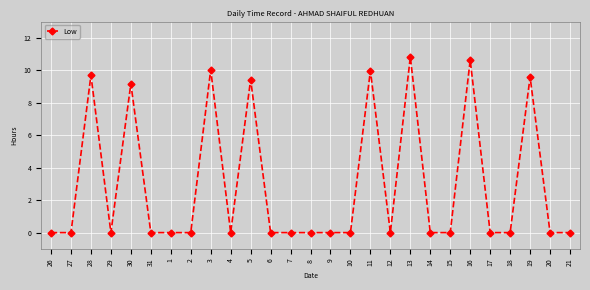

Reading right to left, list all the values displayed in this chart.

21=0.0	20=0.0	19=9.6	18=0.0	17=0.0	16=10.6	15=0.0	14=0.0	13=10.8	12=0.0	11=10.0	10=0.0	9=0.0	8=0.0	7=0.0	6=0.0	5=9.4	4=0.0	3=10.0	2=0.0	1=0.0	31=0.0	30=9.2	29=0.0	28=9.7	27=0.0	26=0.0